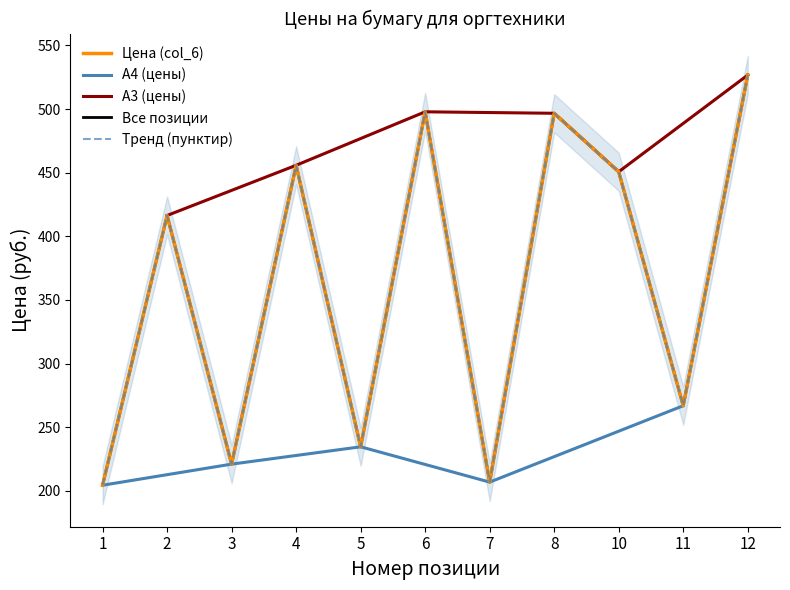

True or false: the data shows 187.6 at 8.

False